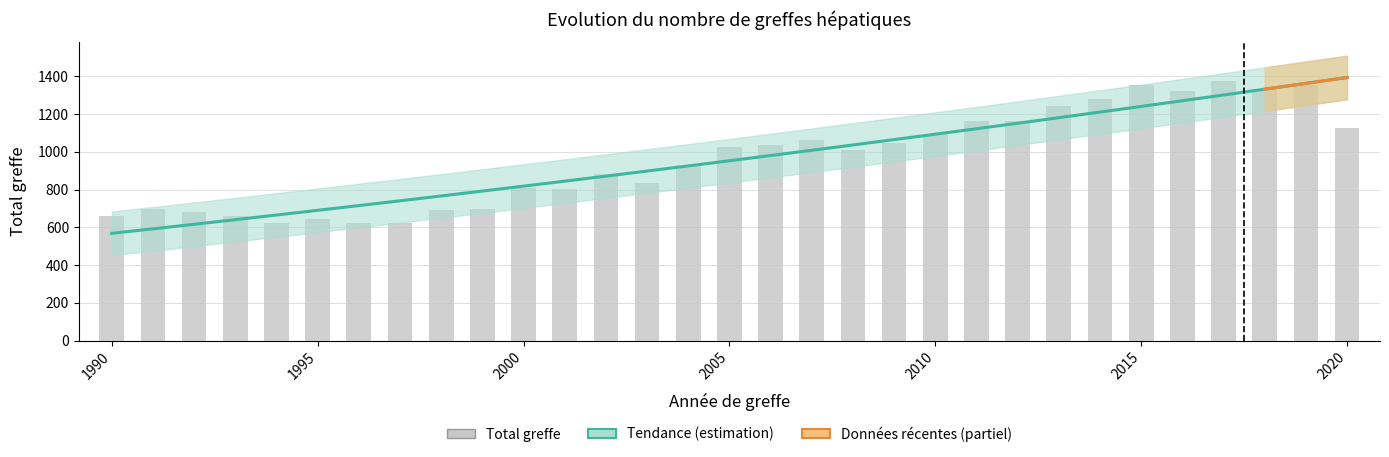

Is it true that the value at 1994 is 1060?

False